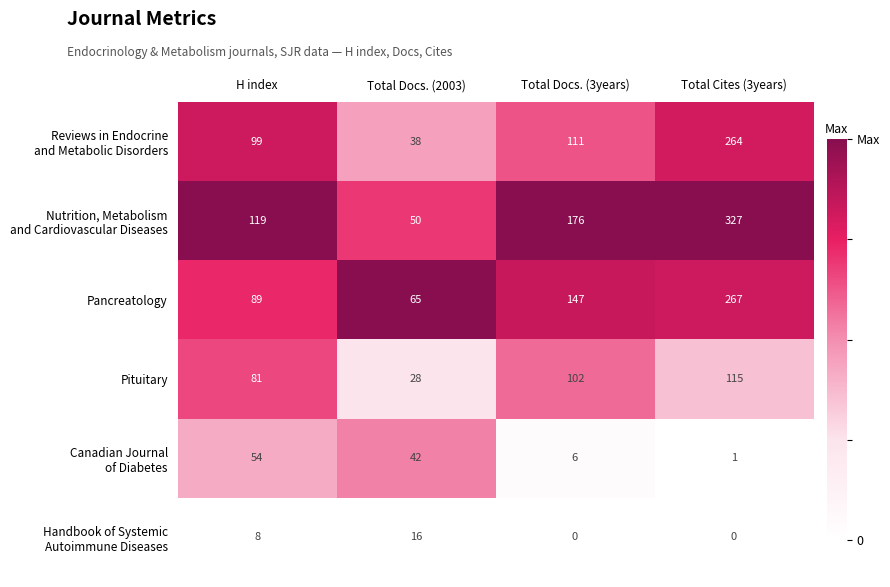

What is the spread (max minus min) of values at Total Docs. (2003)?

49